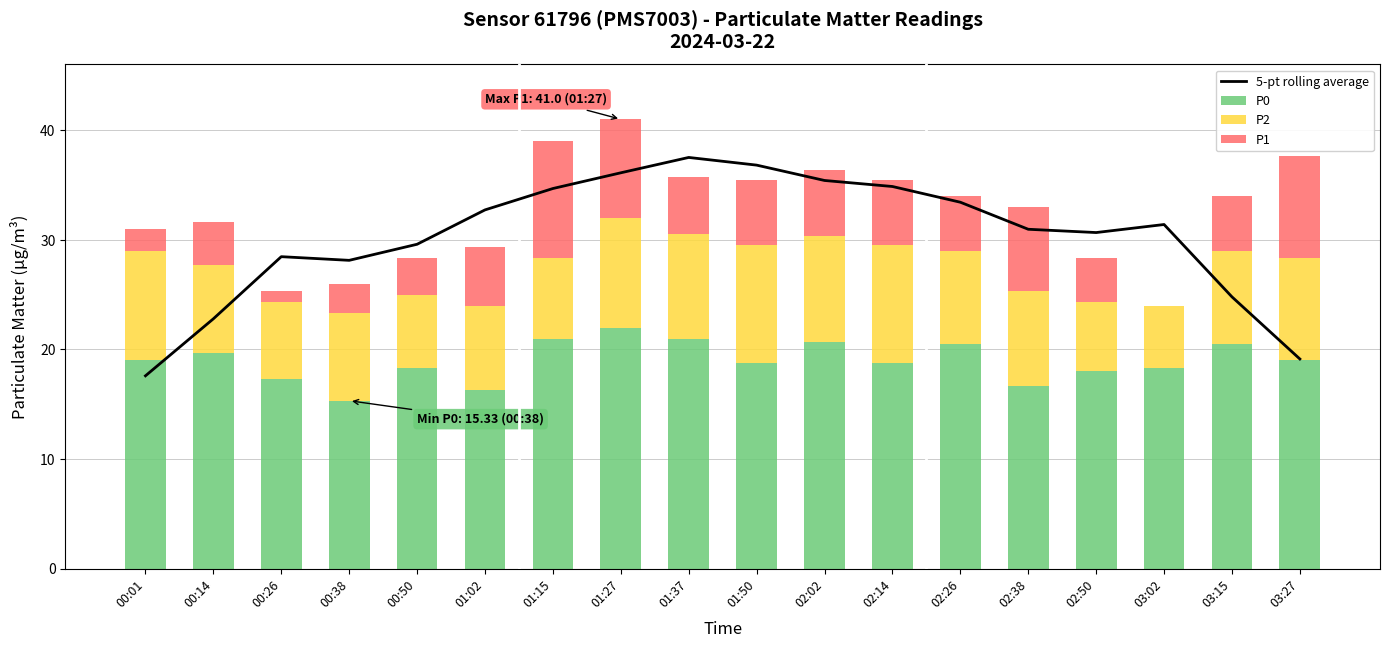

What is the maximum value shown in the chart?

37.5